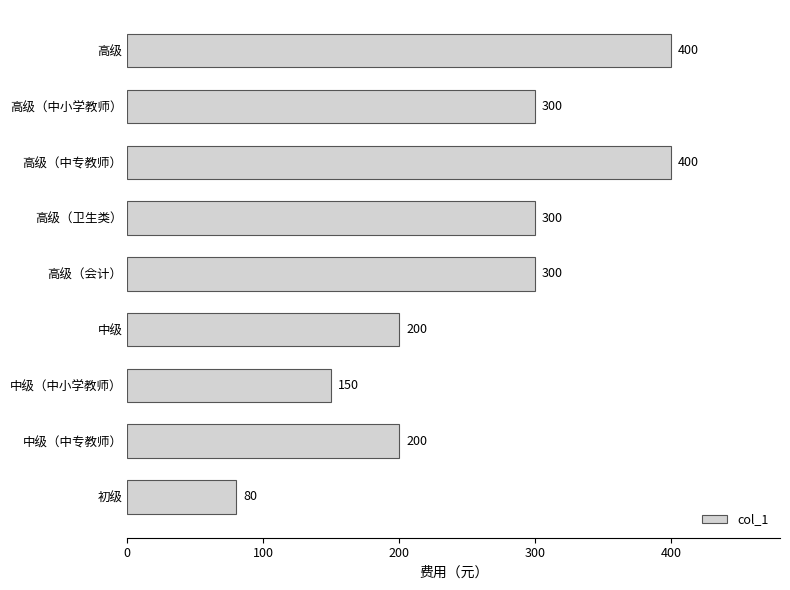

What position from the bottom is 初级?

1